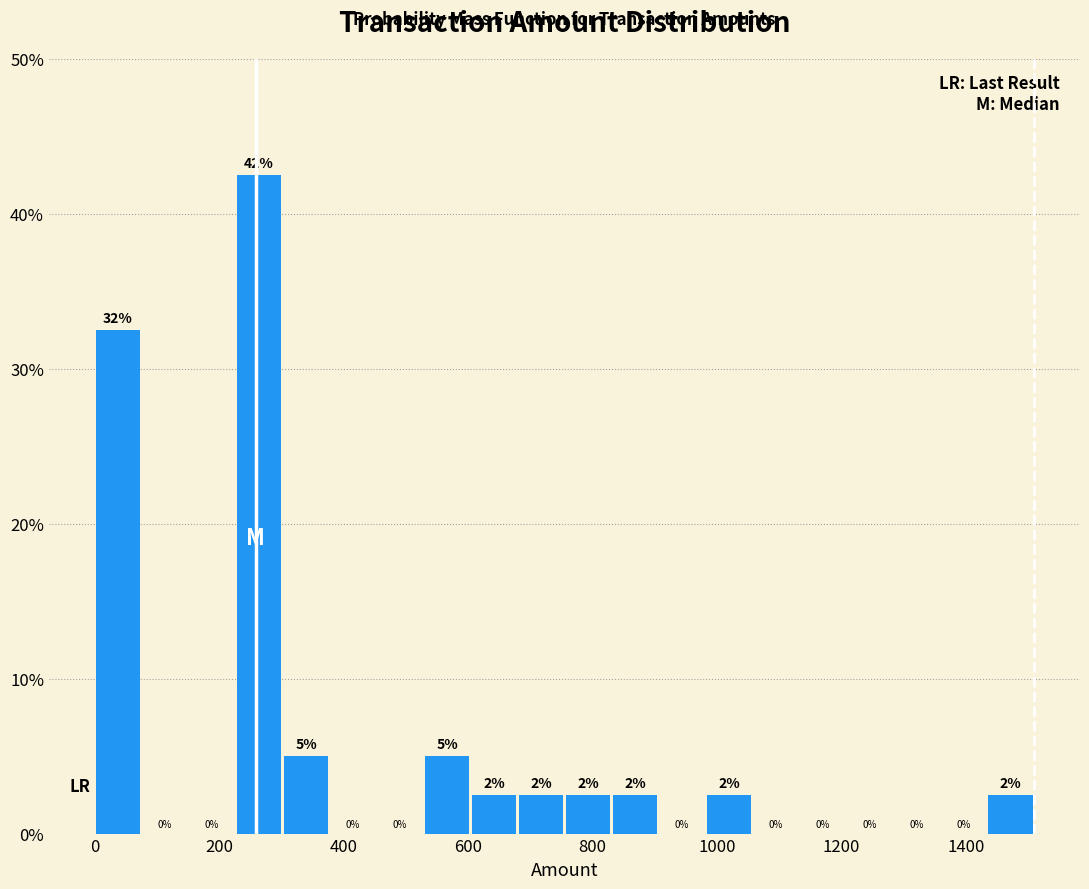

Read against the x-axis, roughly where is the centre of the tallest bar?

260